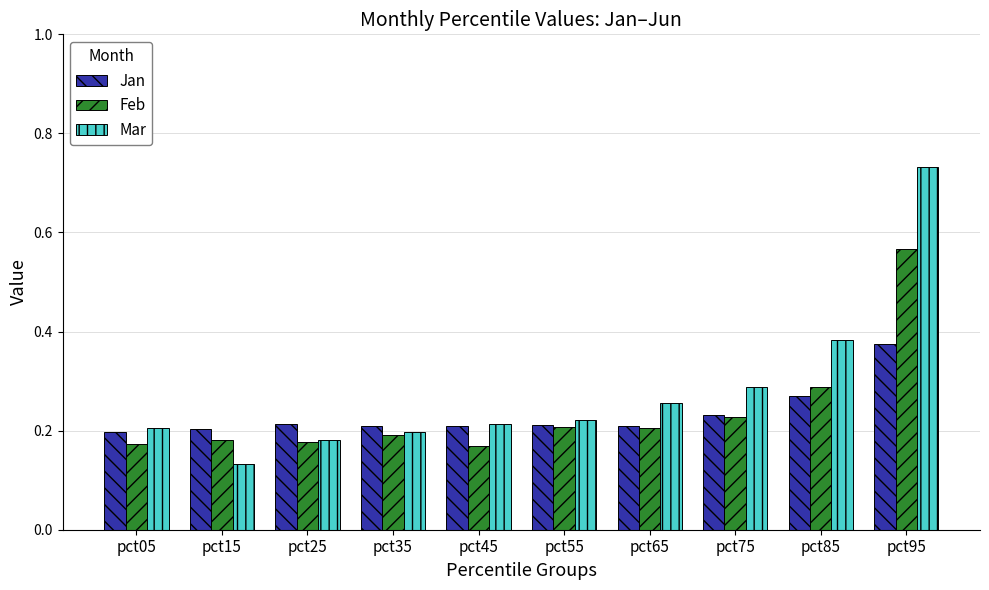

Which label corresponds to the smallest value in the chart?

pct15